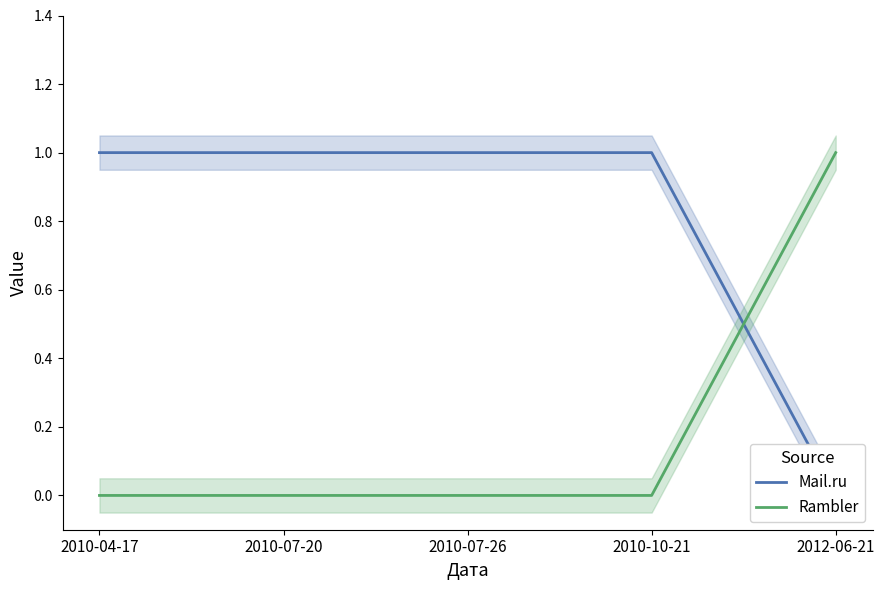

What is the difference between the highest and lowest values at 2012-06-21?

1